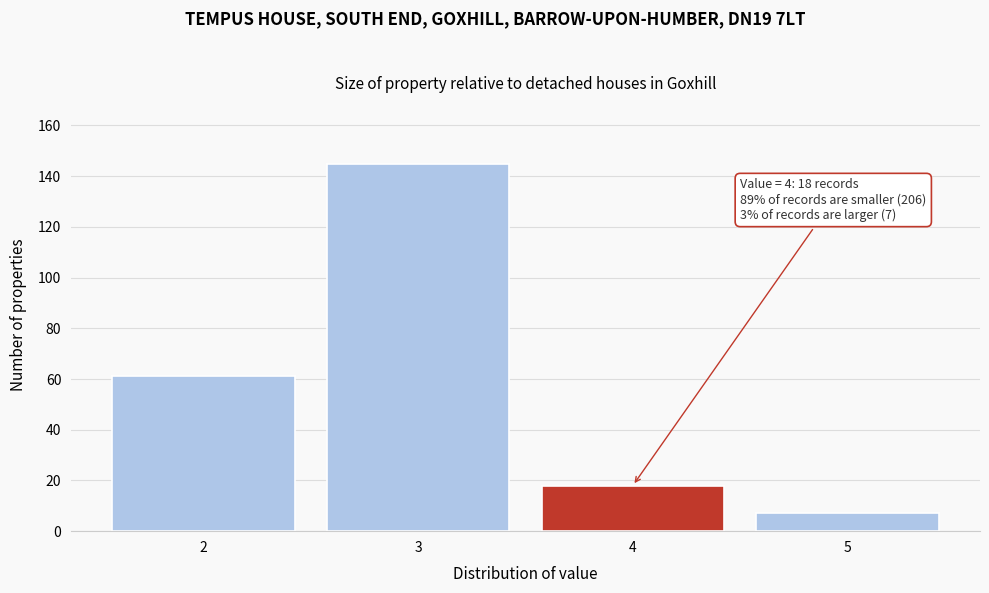

Reading left to right, extract all data points from this chart.

61	145	18	7